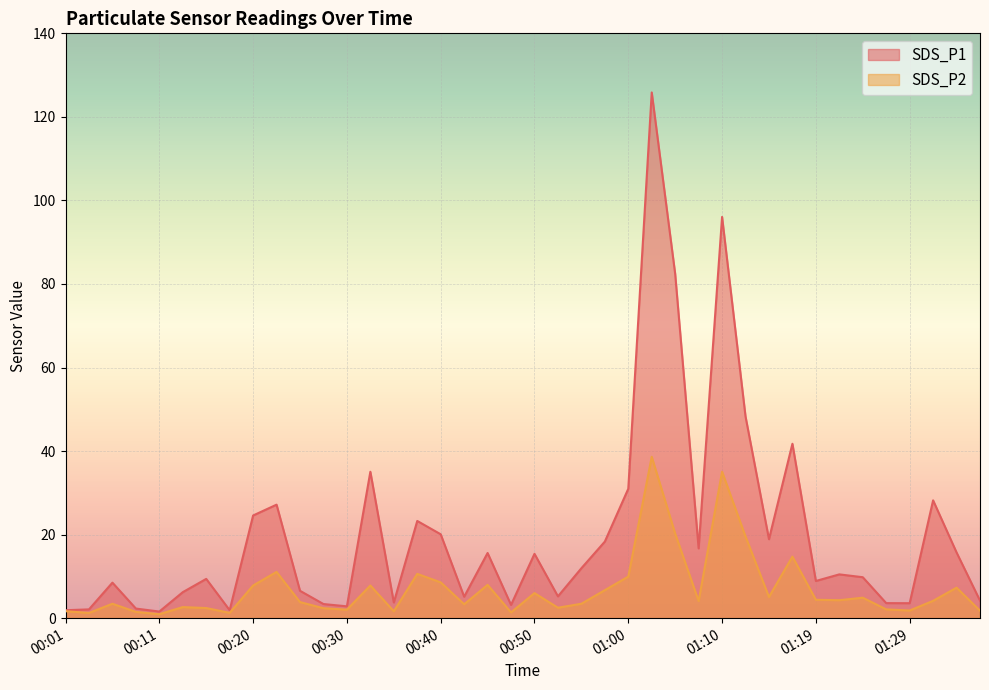

True or false: SDS_P1 has more than 1 points higher than both neighbors.

True